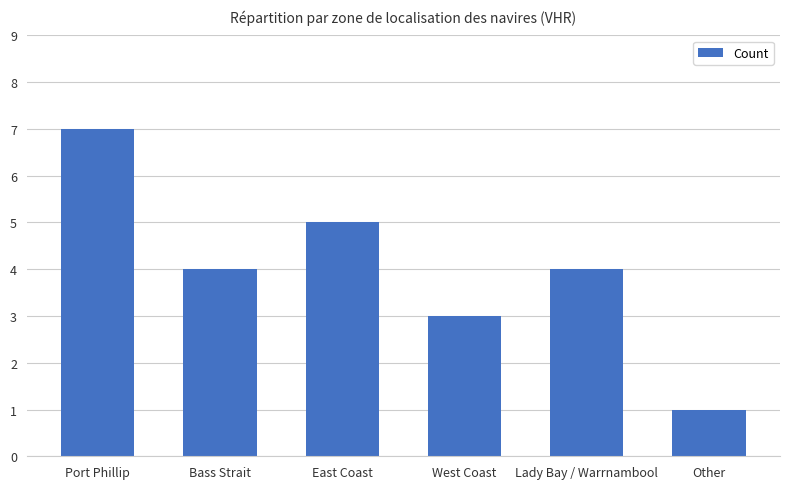

The value at West Coast is 1. True or false?

False